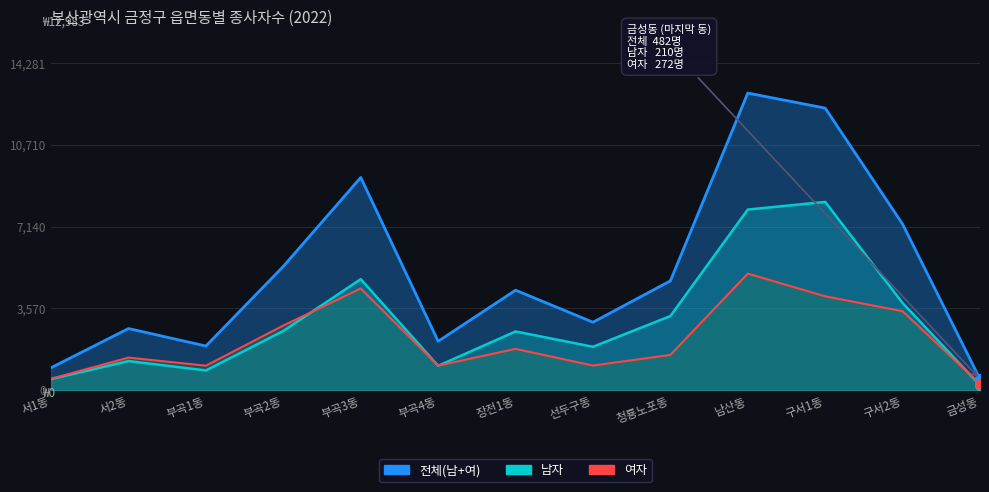

What is the greatest value displayed?

12983